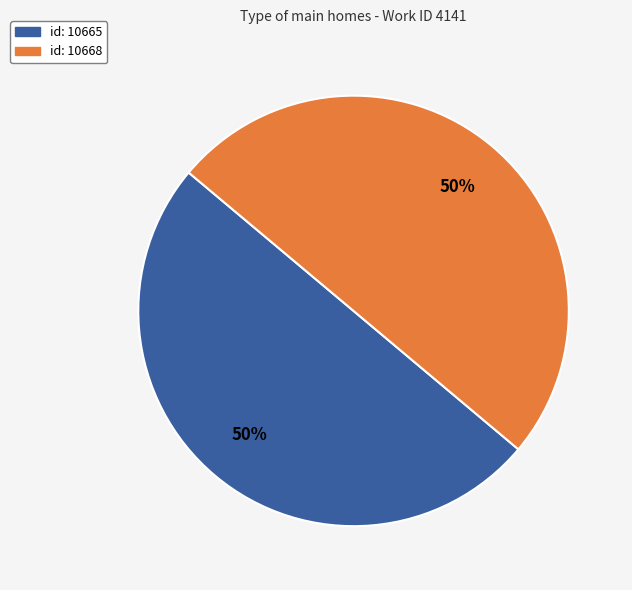

Is it true that id: 10668 is 50% of the pie?

True